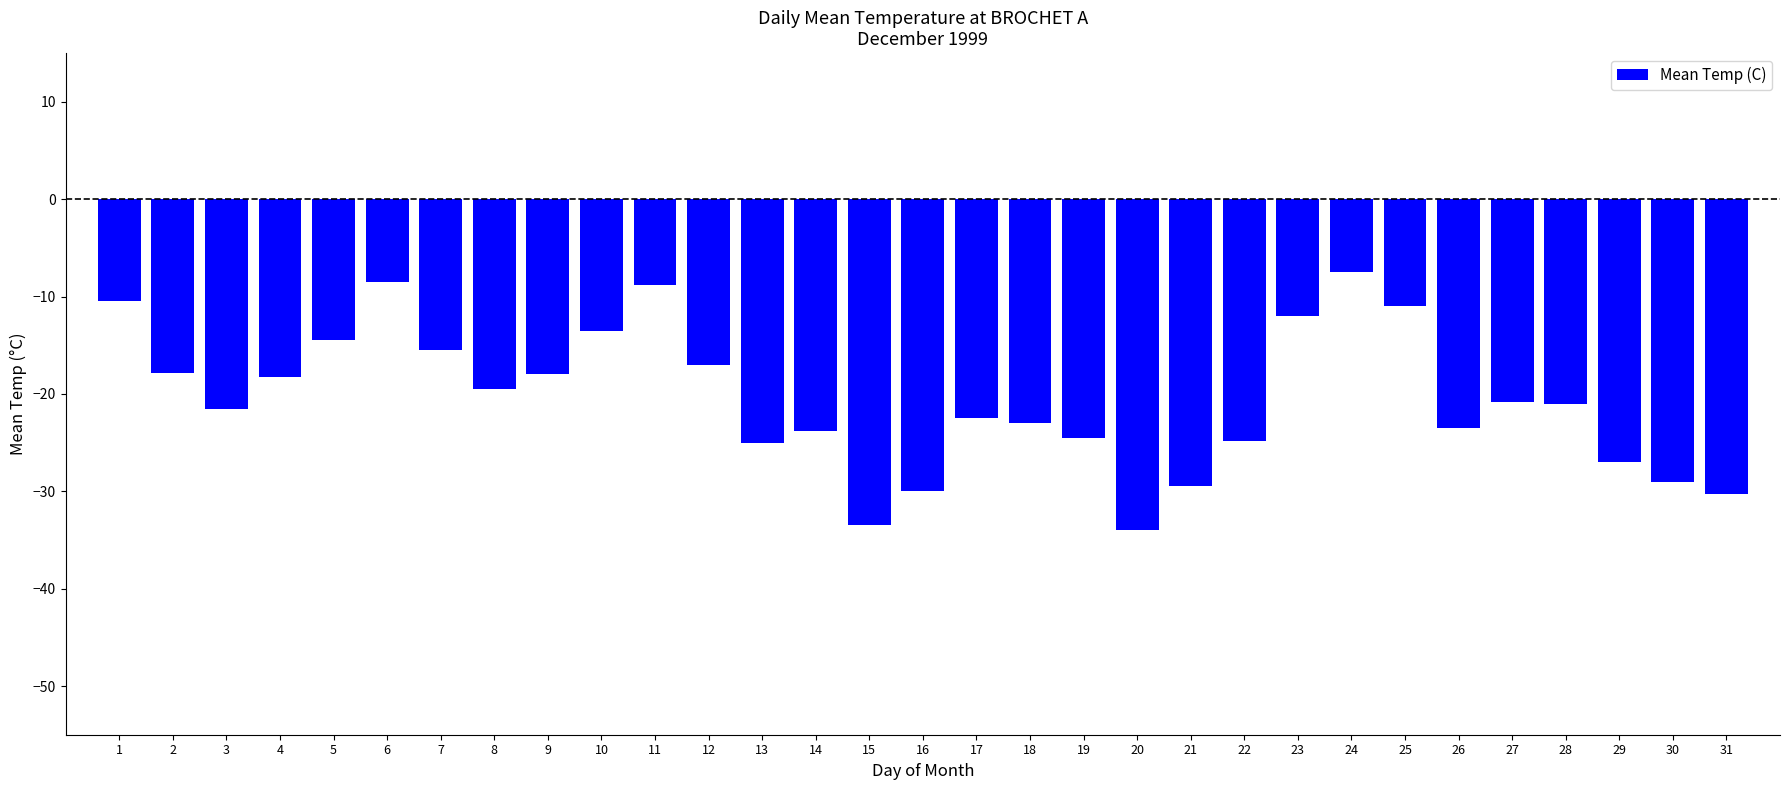

What is the greatest value displayed?

-7.5